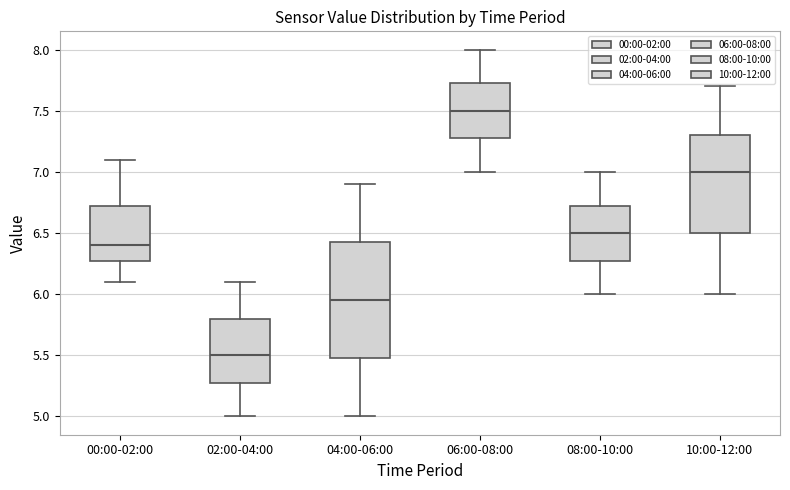

Where does the upper whisker of the box for 10:00-12:00 end on the y-axis? The values are not printed on the chart, so give them approximately, as read against the axis.

7.70